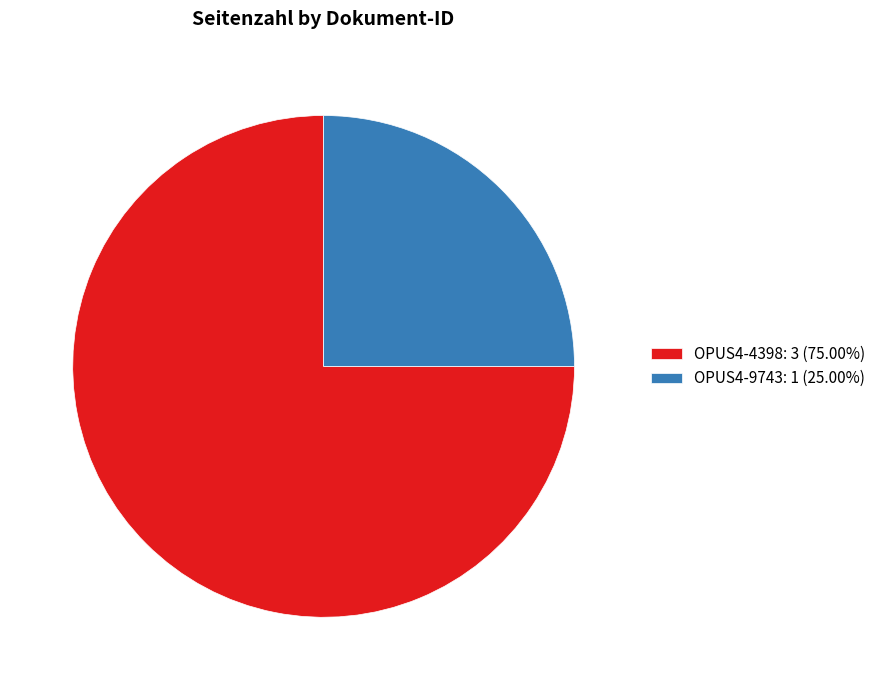

How many slices are in this pie chart?

2